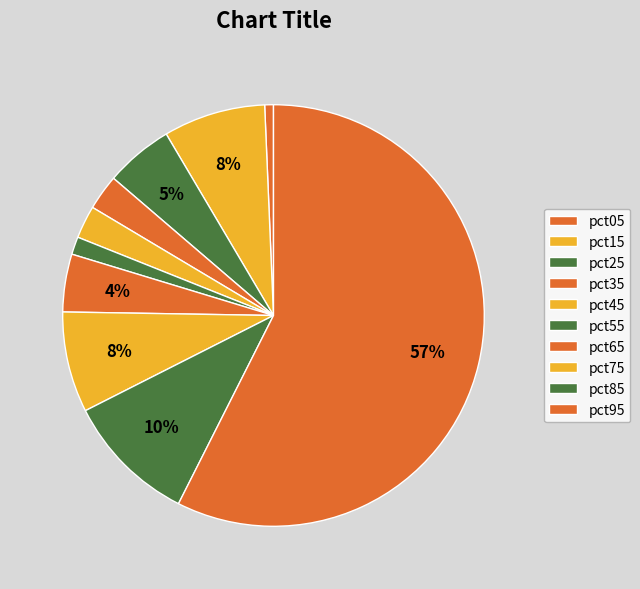

What percentage do pct35 and pct65 together represent?

7.1%